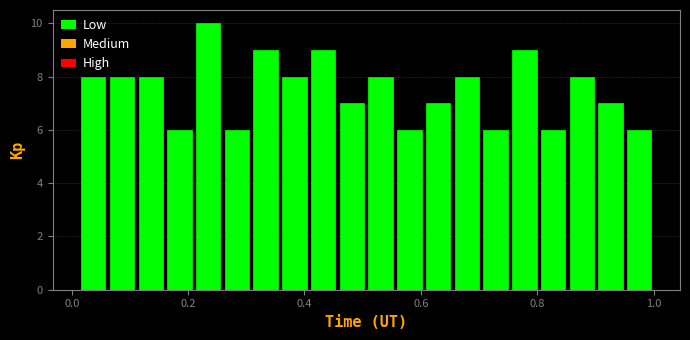

Read against the x-axis, roughly where is the centre of the tallest bar?

0.24